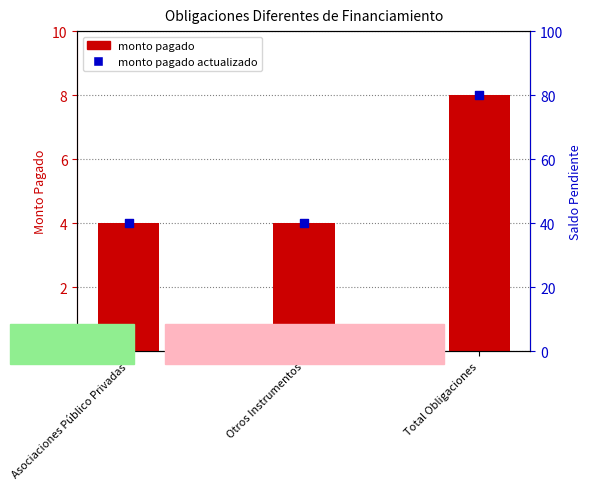

At which category is the sum across all series the highest?

Total Obligaciones